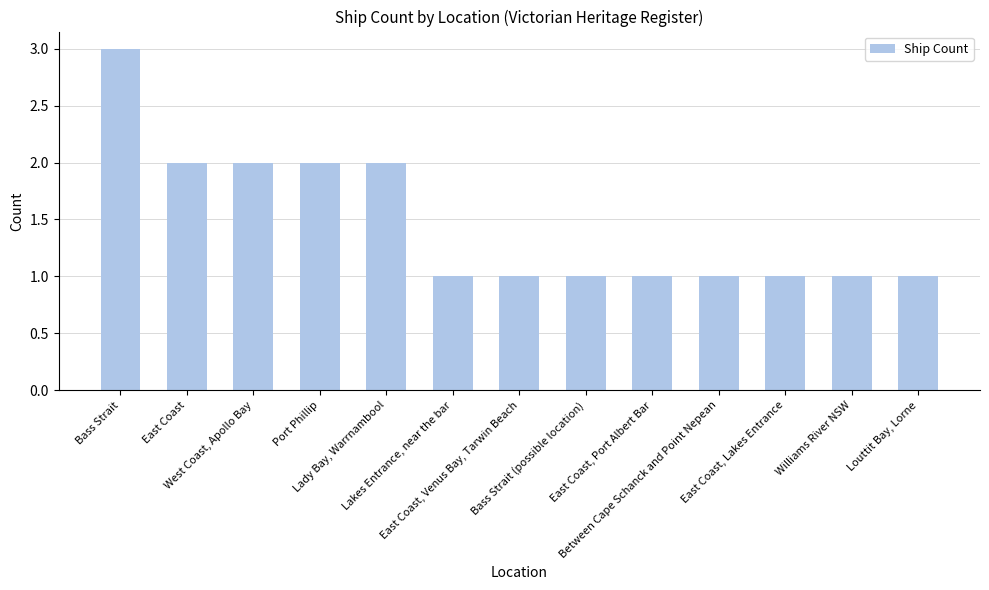

What is the value of the 13th bar from the left?

1